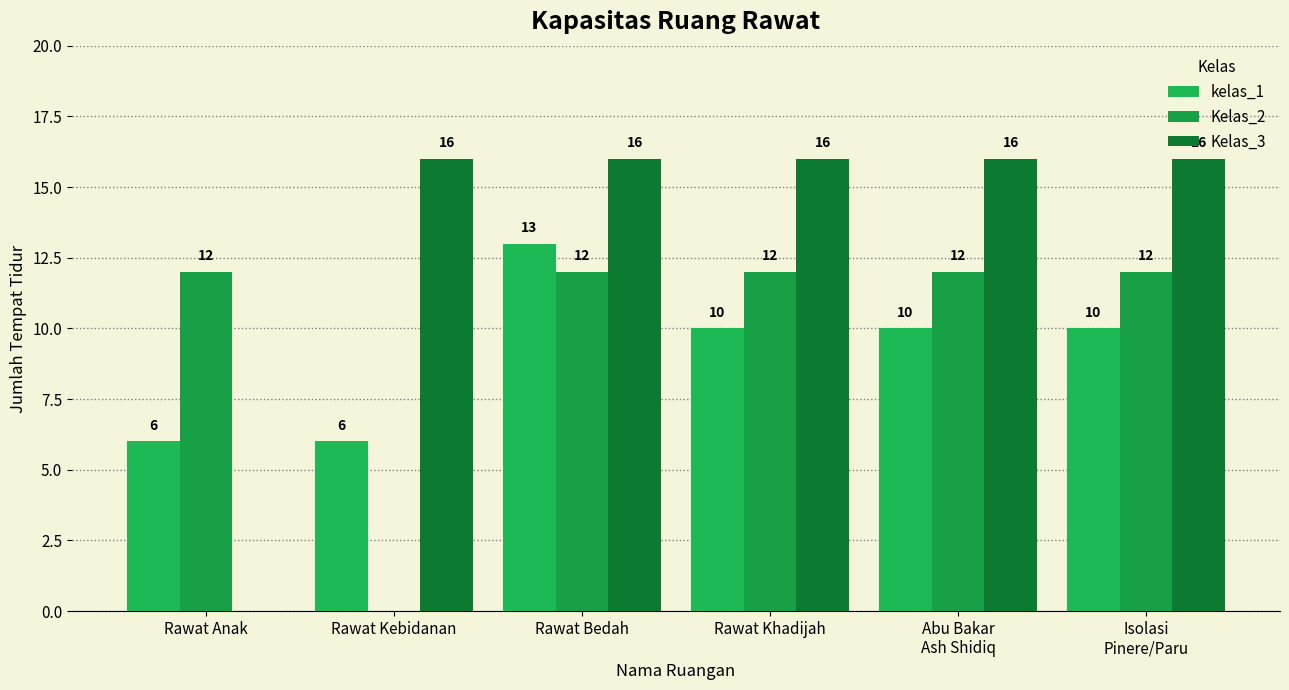

Which series has the largest range (max minus min)?

Kelas_3